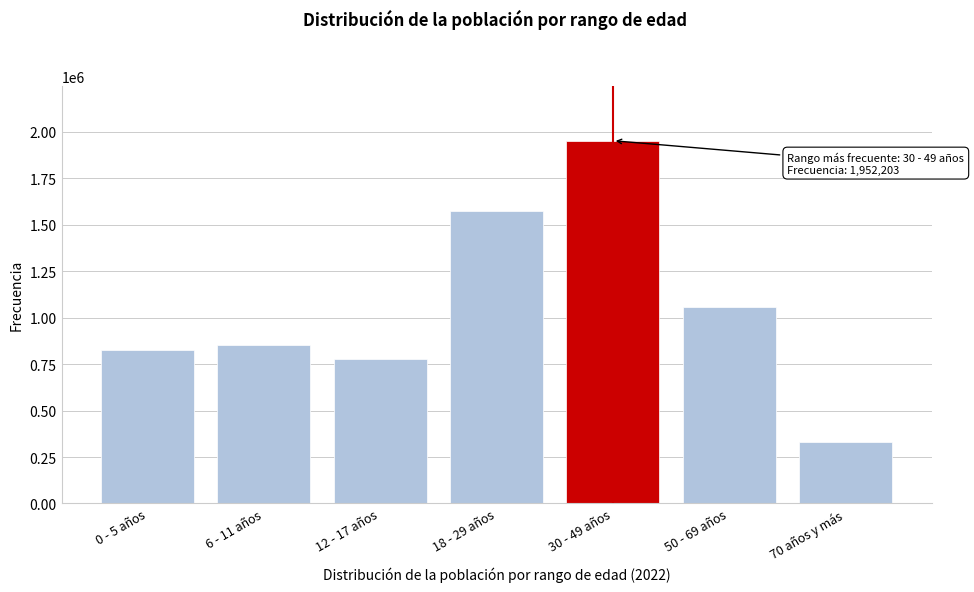

Reading right to left, extract all data points from this chart.

328384	1056865	1952203	1573011	776353	850630	828096